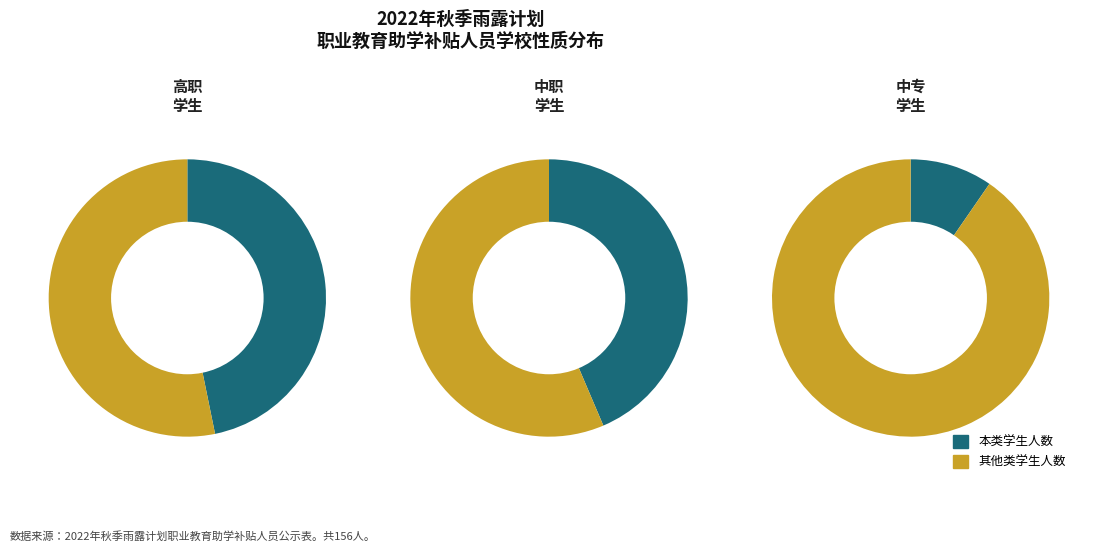

To the nearest percent, what portion does 高职 represent?

47%